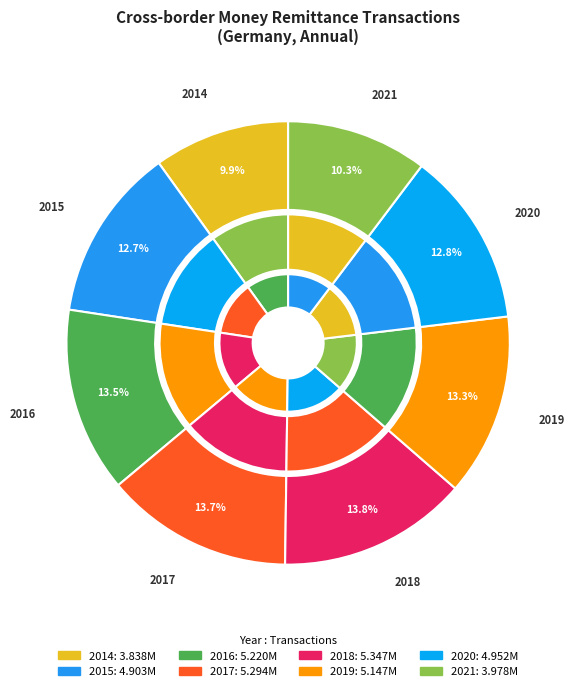

What is the smallest slice in the pie chart?

2014